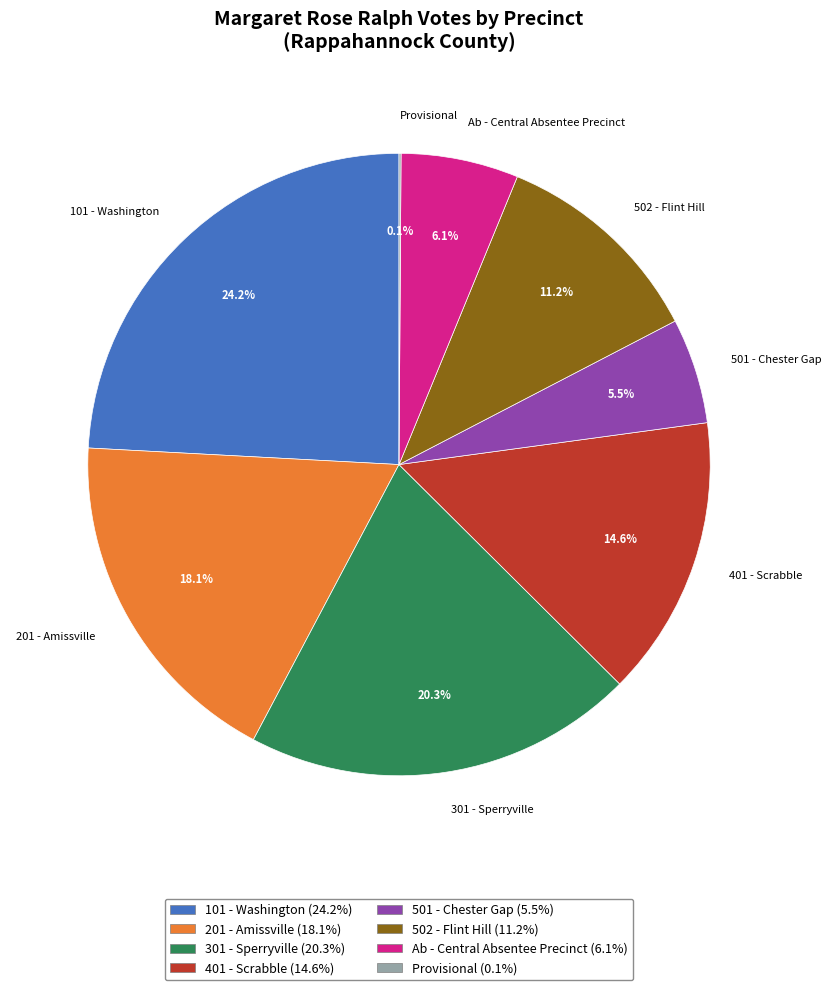

Is 401 - Scrabble the majority of the pie?

No